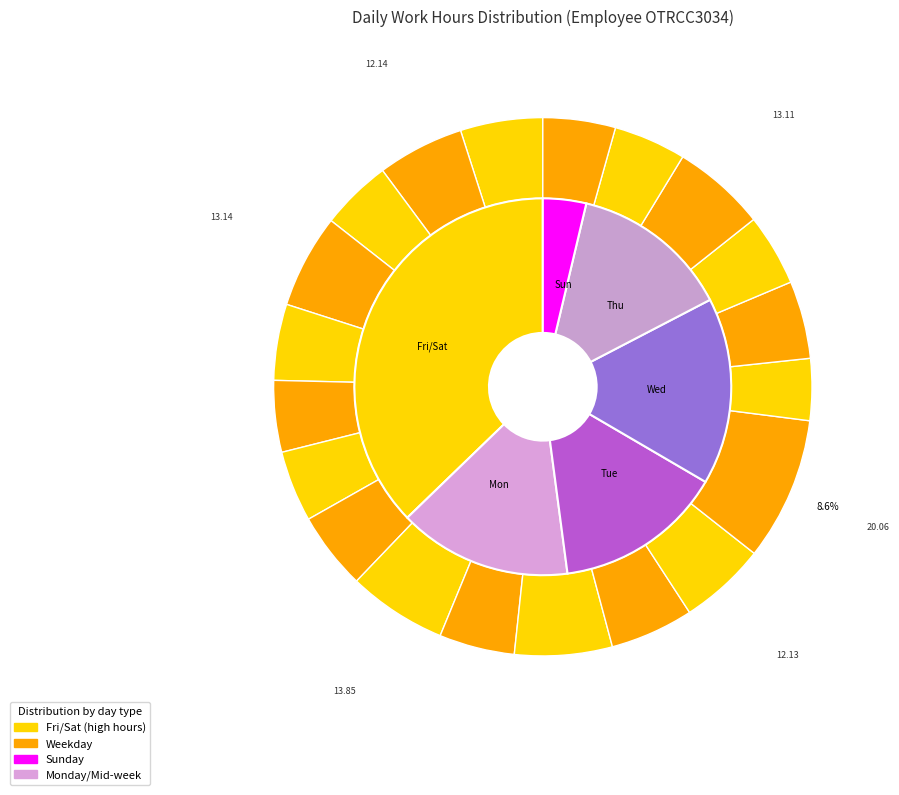

Which has a higher value, Thu (4) or Fri (12)?

Fri (12)